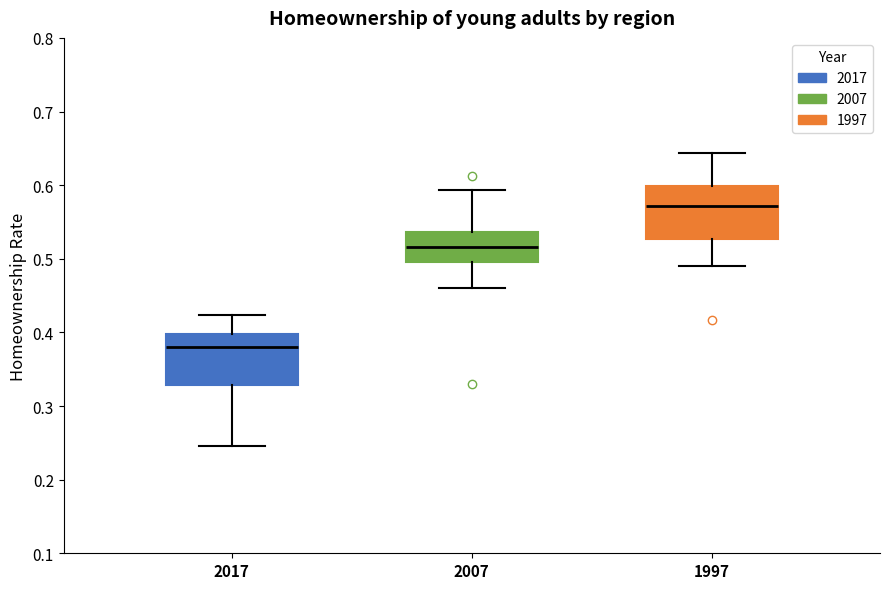

Reading left to right, transcribe this box plot: for each box, give where its median line is, the range the box spans, and where its two whiskers end, as read against the y-axis. The values are not printed on the chart, so give them approximately, as read against the axis.

2017: median 0.38, box 0.33 to 0.40, whiskers 0.25 to 0.42
2007: median 0.52, box 0.49 to 0.54, whiskers 0.46 to 0.59
1997: median 0.57, box 0.53 to 0.60, whiskers 0.49 to 0.64